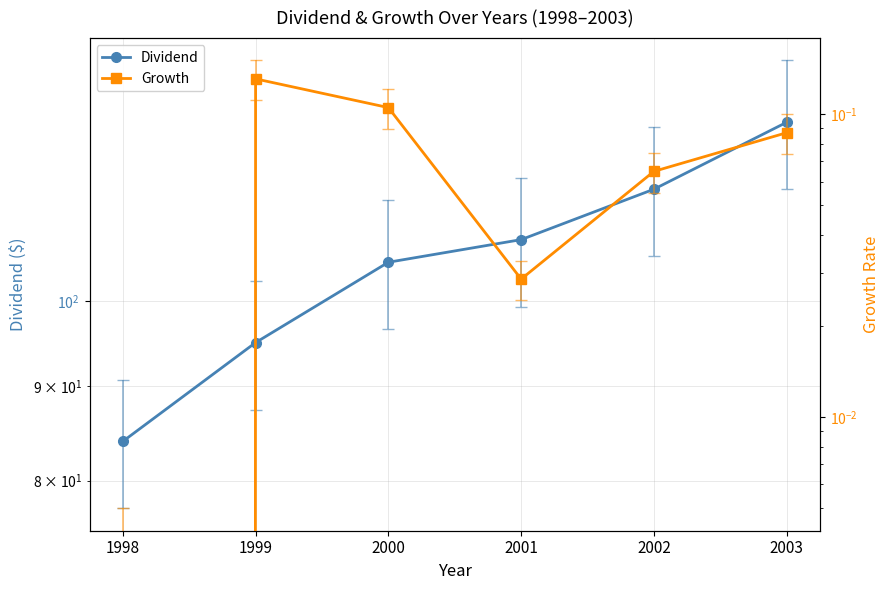

True or false: Dividend and Growth intersect in this chart.

False